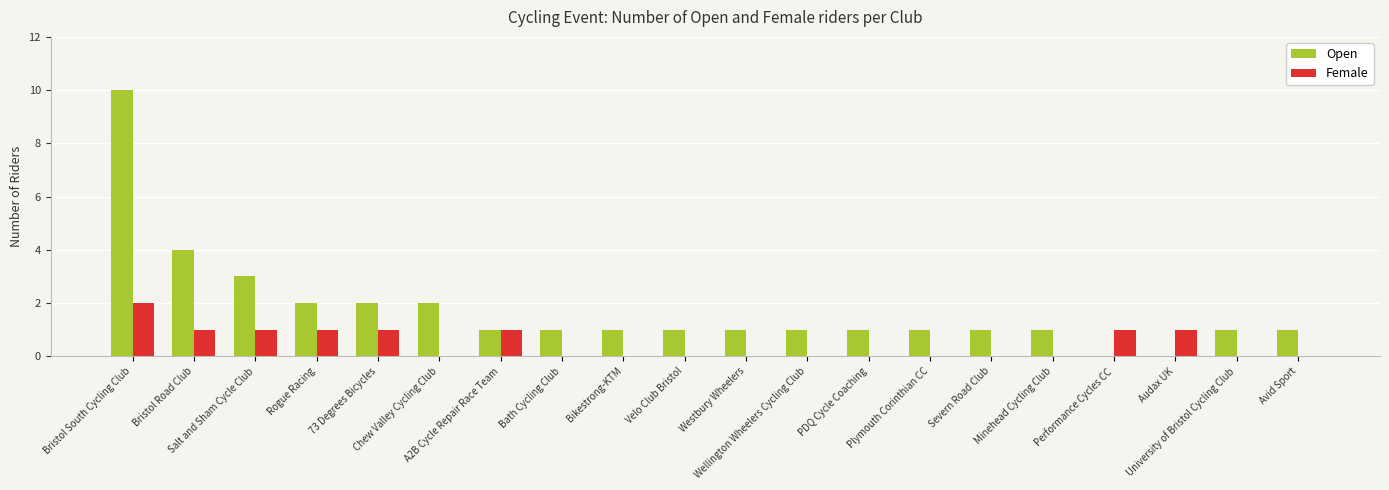

What is the difference between the Female values at 73 Degrees Bicycles and Plymouth Corinthian CC?

1